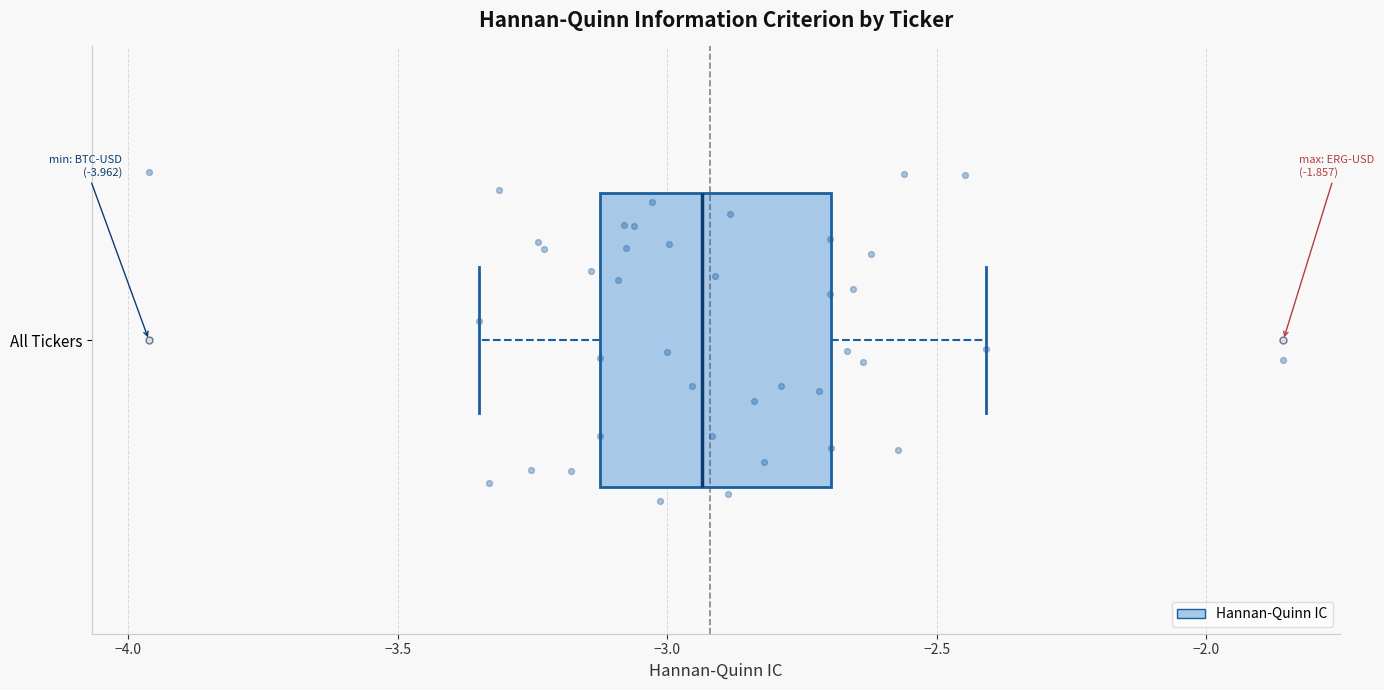

Read this box plot against the x-axis: the position of the median line, the range covered by the box, and the ends of both whiskers. The values are not printed on the chart, so give them approximately, as read against the axis.

median -2.95, box -3.15 to -2.70, whiskers -3.35 to -2.40